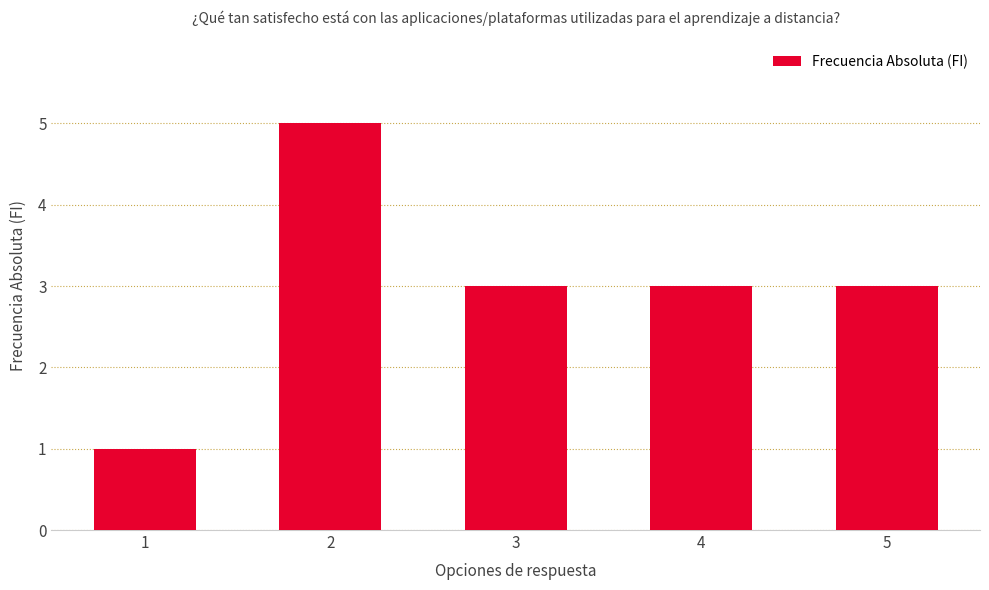

Approximately how many times larger is the value at 1 compared to 4?

0.3